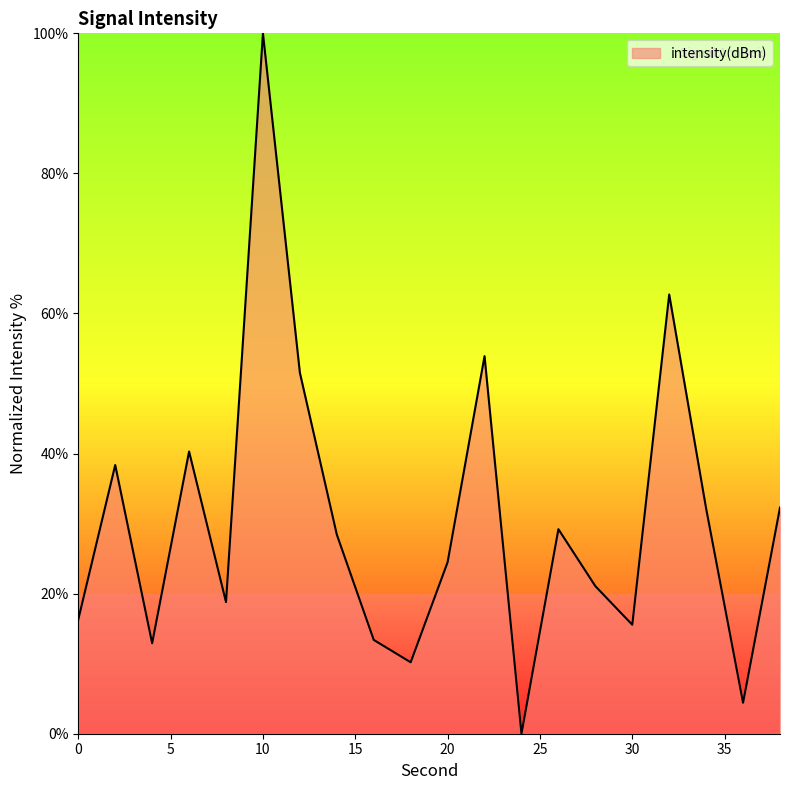

What is the maximum value shown in the chart?

100.0